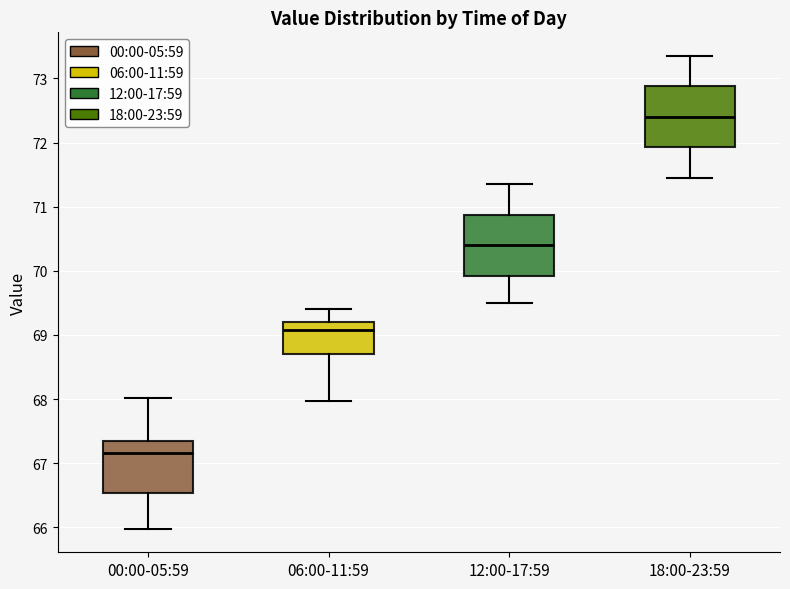

Reading left to right, transcribe this box plot: for each box, give where its median line is, the range the box spans, and where its two whiskers end, as read against the y-axis. The values are not printed on the chart, so give them approximately, as read against the axis.

00:00-05:59: median 67.2, box 66.5 to 67.4, whiskers 66.0 to 68.0
06:00-11:59: median 69.1, box 68.7 to 69.2, whiskers 68.0 to 69.4
12:00-17:59: median 70.4, box 69.9 to 70.9, whiskers 69.5 to 71.4
18:00-23:59: median 72.4, box 71.9 to 72.9, whiskers 71.5 to 73.4